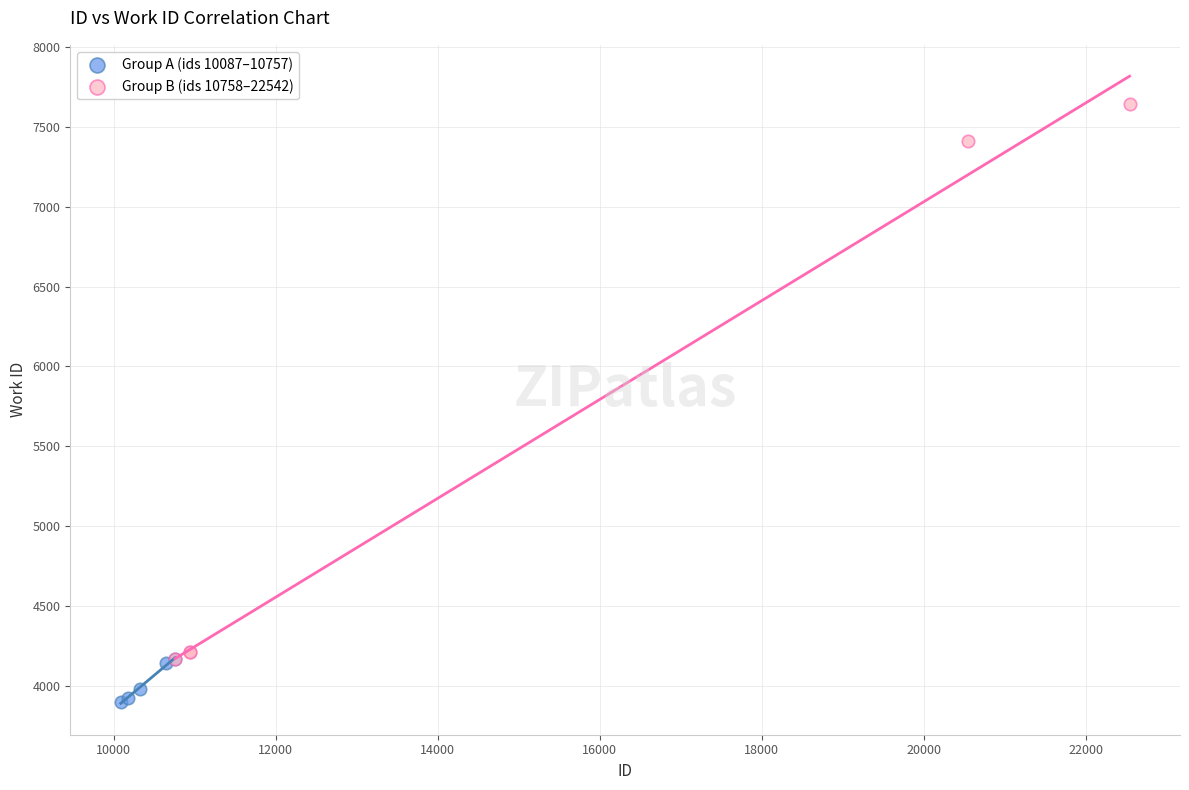

Which series contains the highest Y value?

Group B (ids 10758–22542)